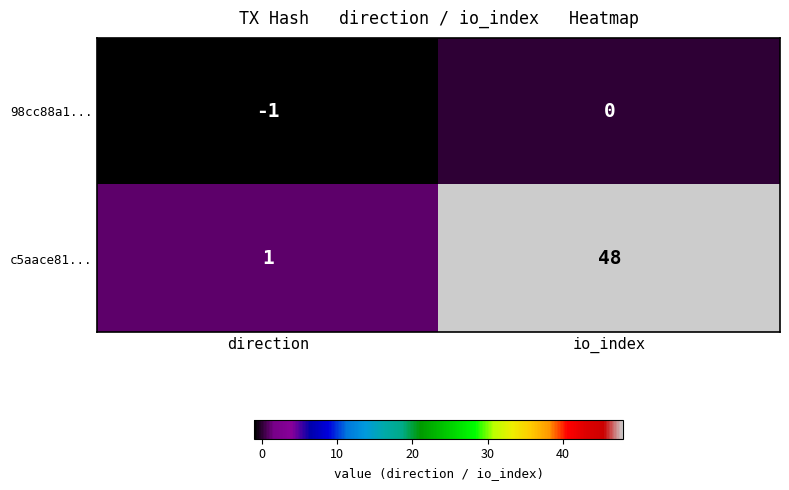

List the series in order of their overall mean, lowest first.

98cc88a1..., c5aace81...